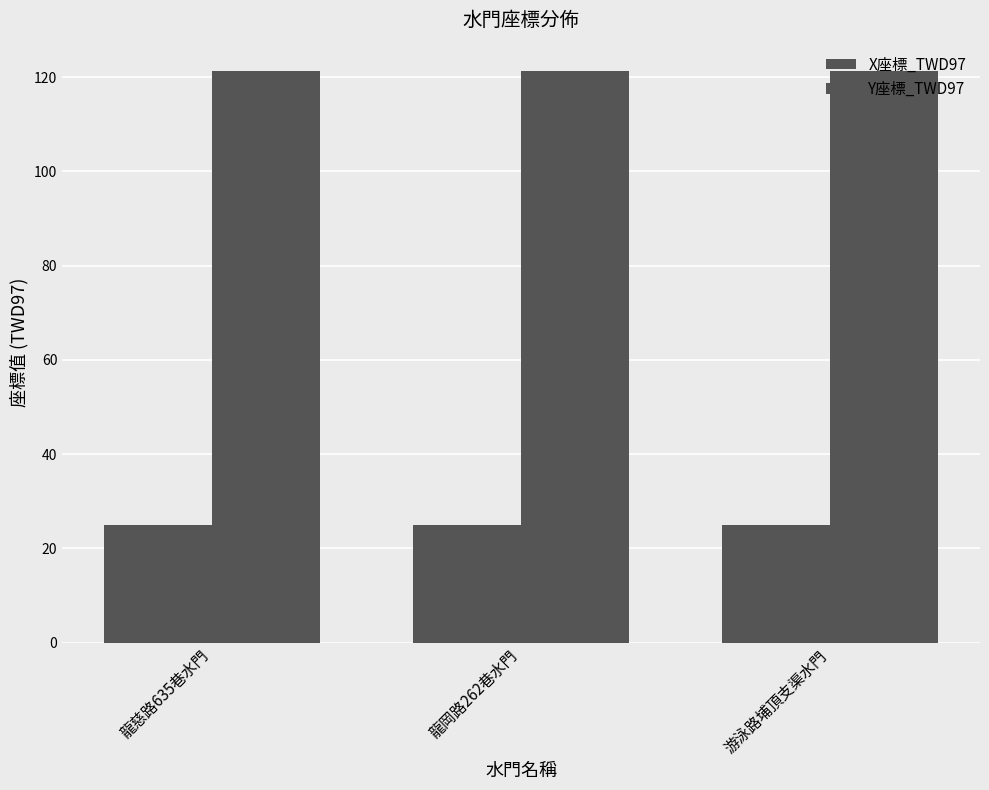

Which series has the widest spread of values?

Y座標_TWD97